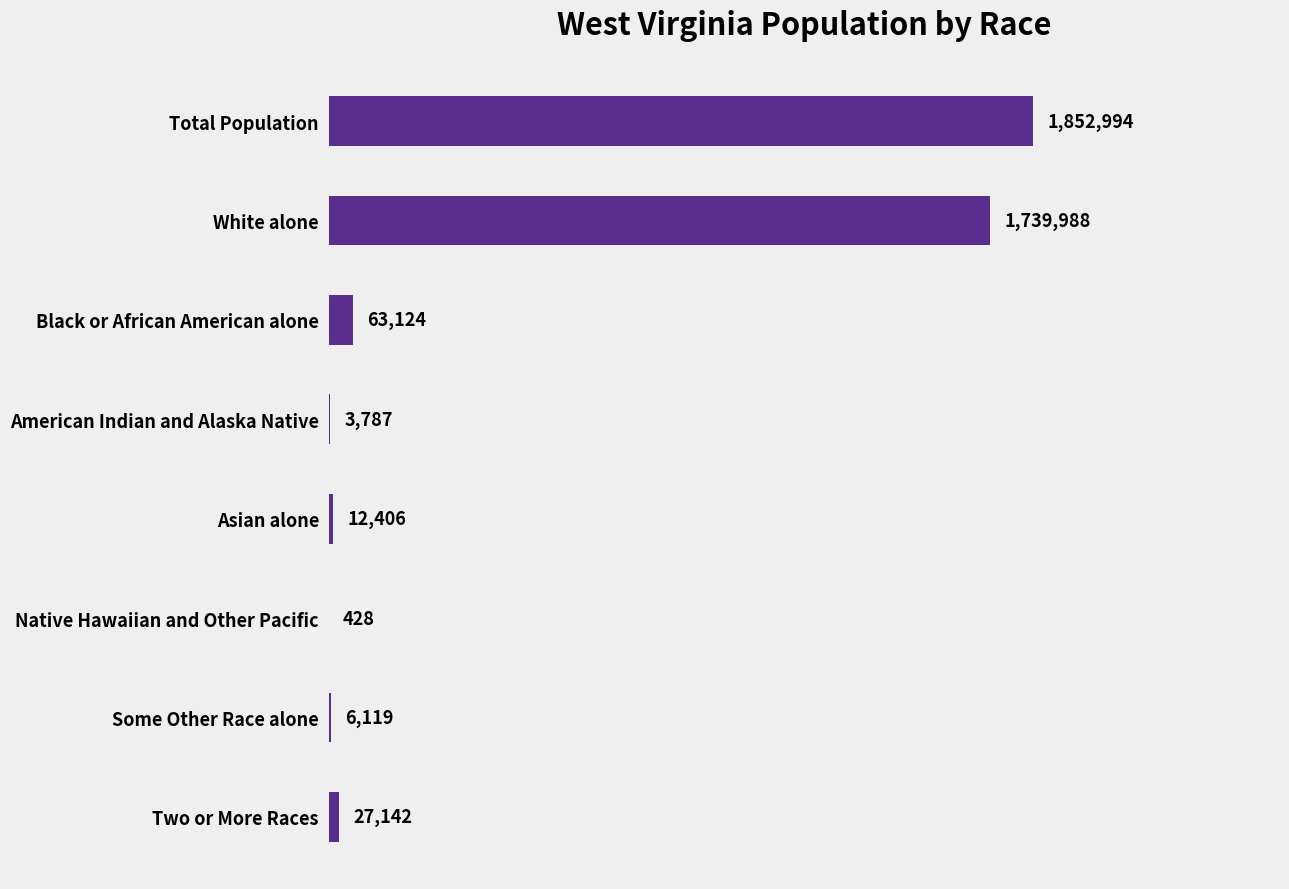

What is the ratio of the value at Some Other Race alone to the value at Asian alone?

0.5